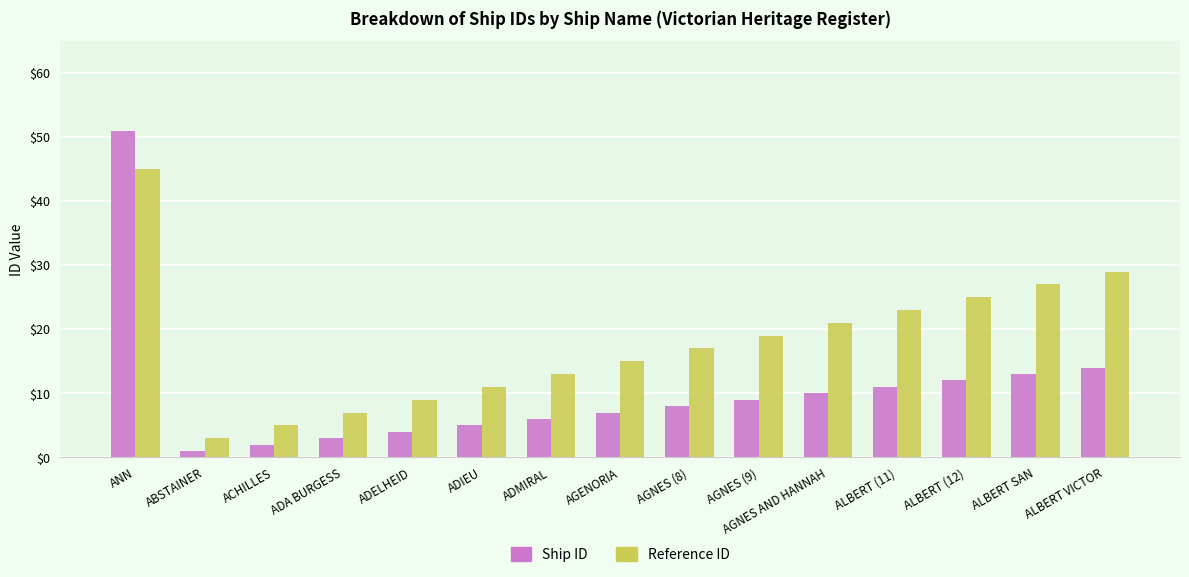

Is the value of Ship ID at AGNES (8) greater than the value of Reference ID at AGNES (9)?

No